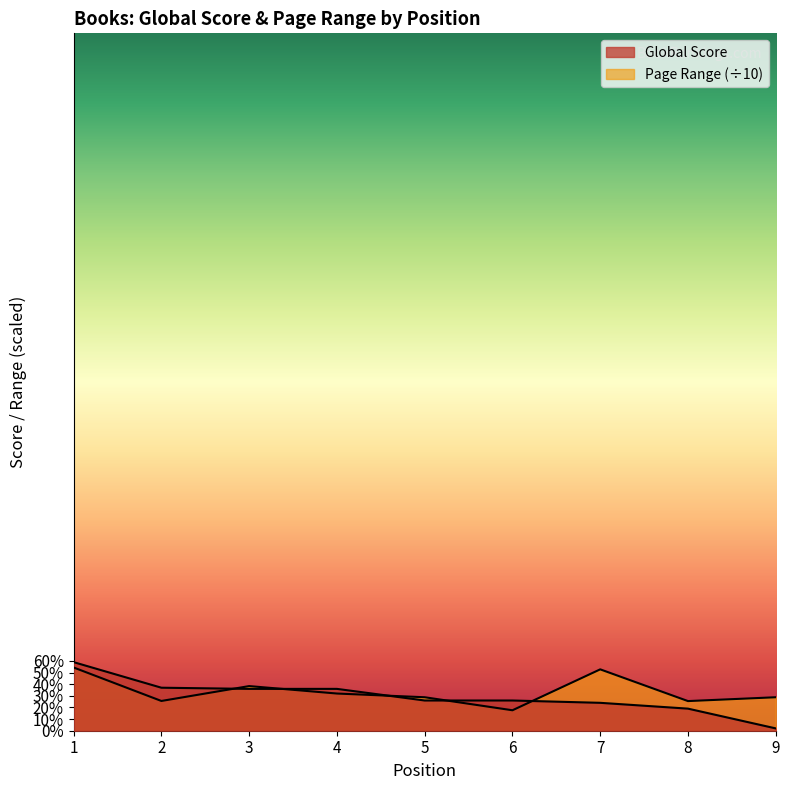

The Page Range series shows 37.7 at 2. True or false?

False